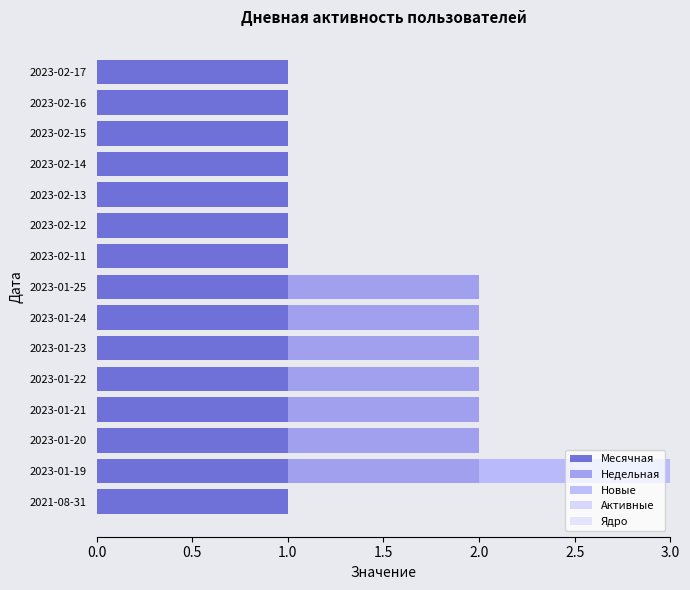

How many series are shown in this chart?

3